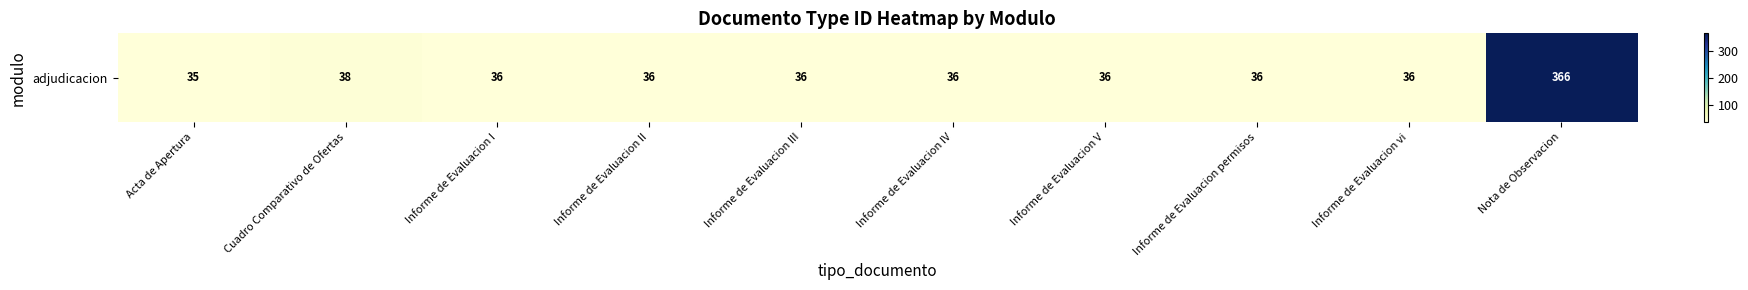

Rank the categories by value from lowest to highest.

Acta de Apertura, Informe de Evaluacion I, Informe de Evaluacion II, Informe de Evaluacion III, Informe de Evaluacion IV, Informe de Evaluacion V, Informe de Evaluacion permisos, Informe de Evaluacion vi, Cuadro Comparativo de Ofertas, Nota de Observacion